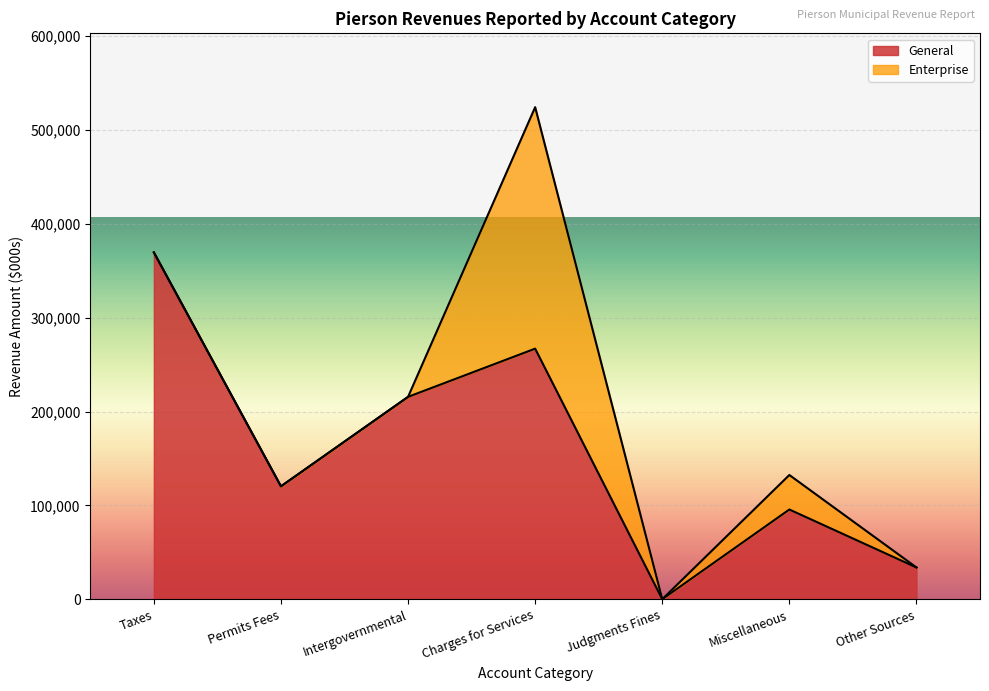

True or false: General and Account Total cross at least once.

False